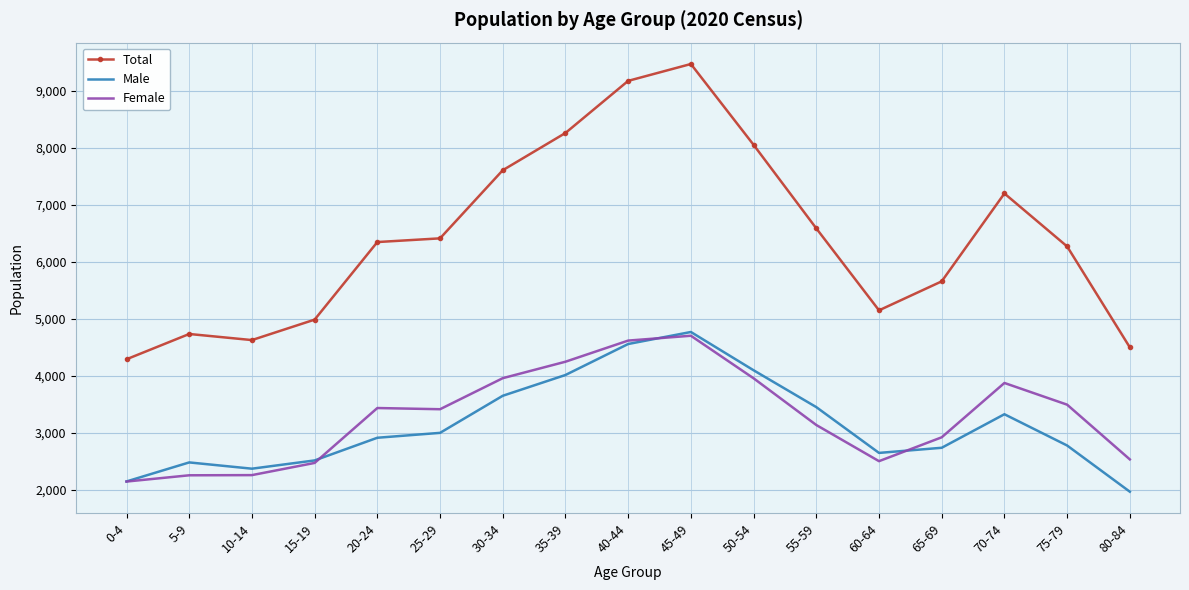

Rank the series at 70-74 from lowest to highest value.

Male, Female, Total